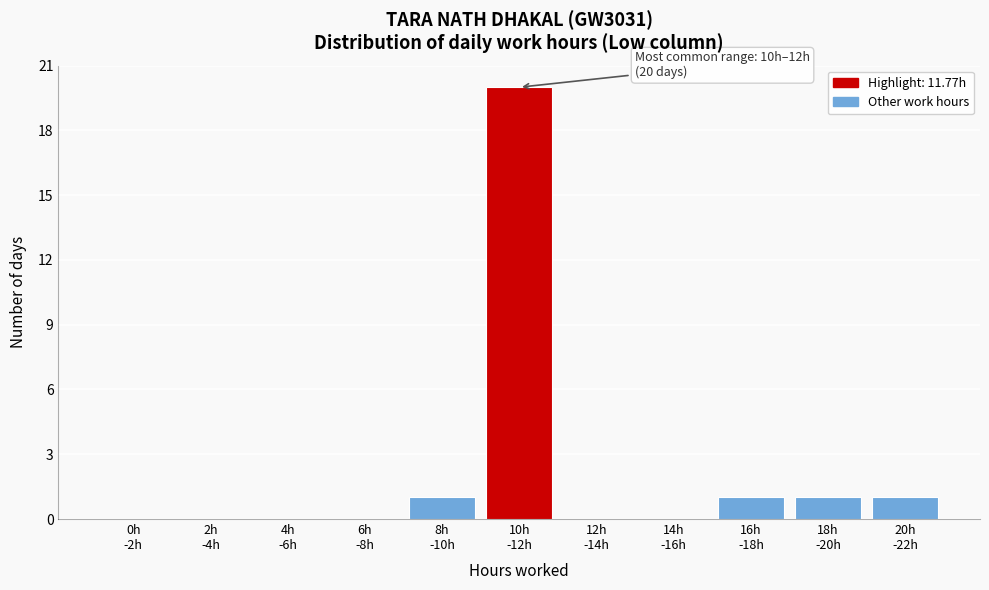

What is the maximum value shown in the chart?

20